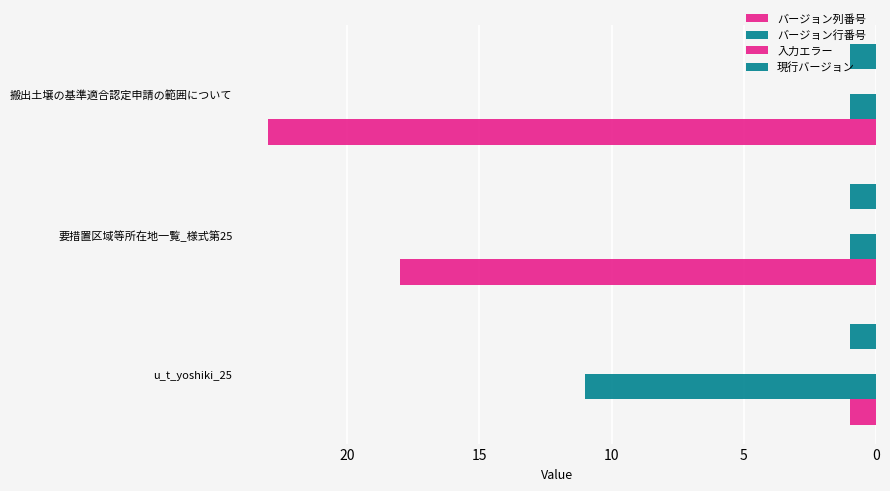

Count the number of data series in this chart.

3